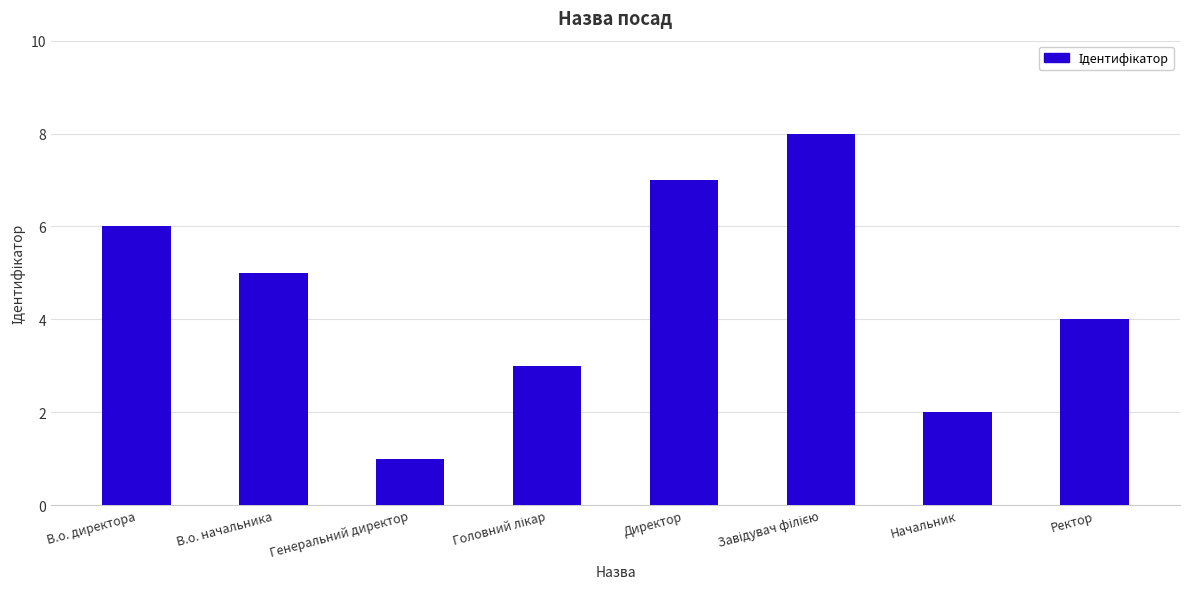

What is the label of the 7th bar from the right?

В.о. начальника